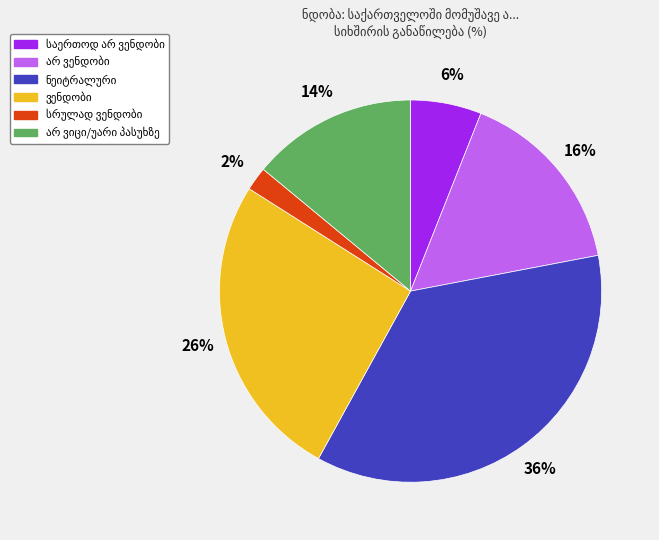

Does any single category account for the majority?

No